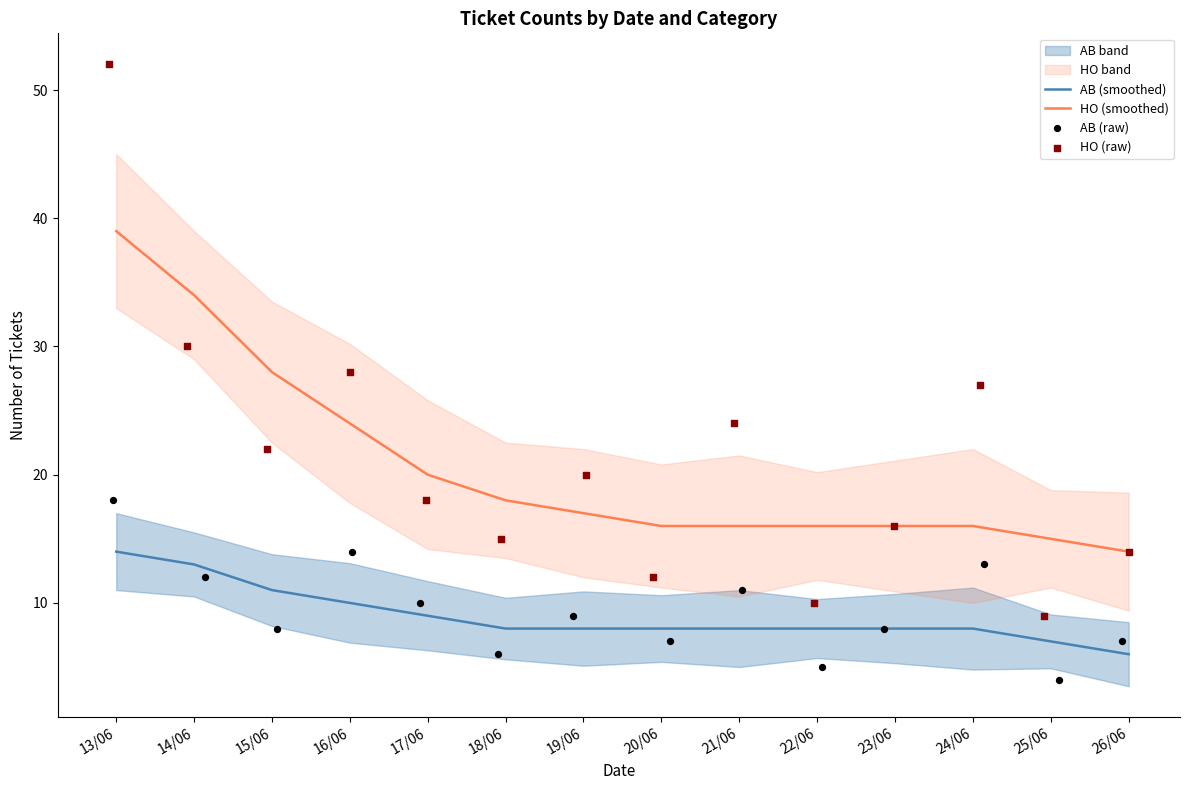

Is the value of HO (smoothed) at 21/06 greater than the value of AB (smoothed) at 23/06?

Yes